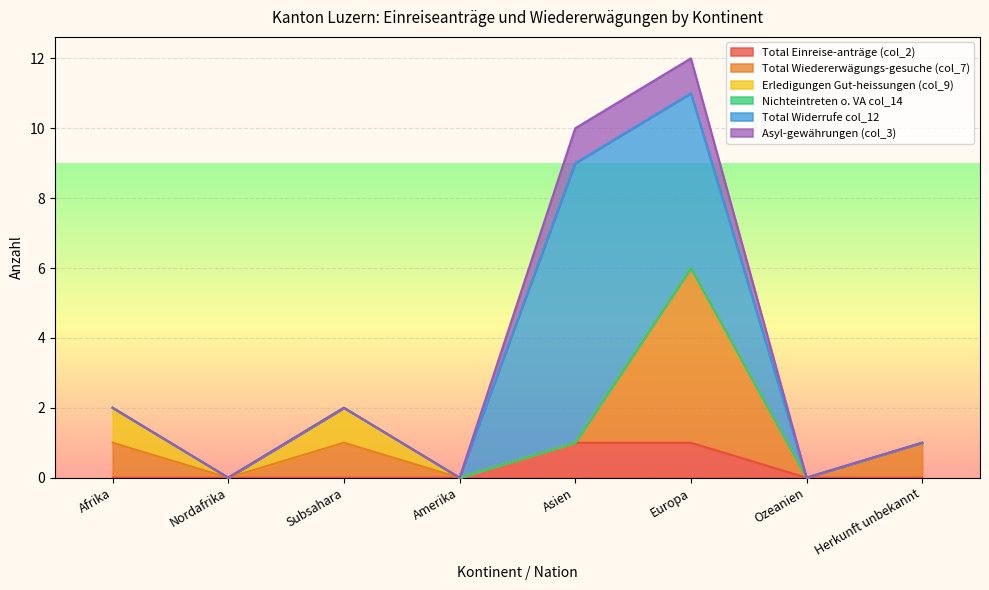

Which series changed the most between Europa and Herkunft unbekannt?

Total Widerrufe col_12